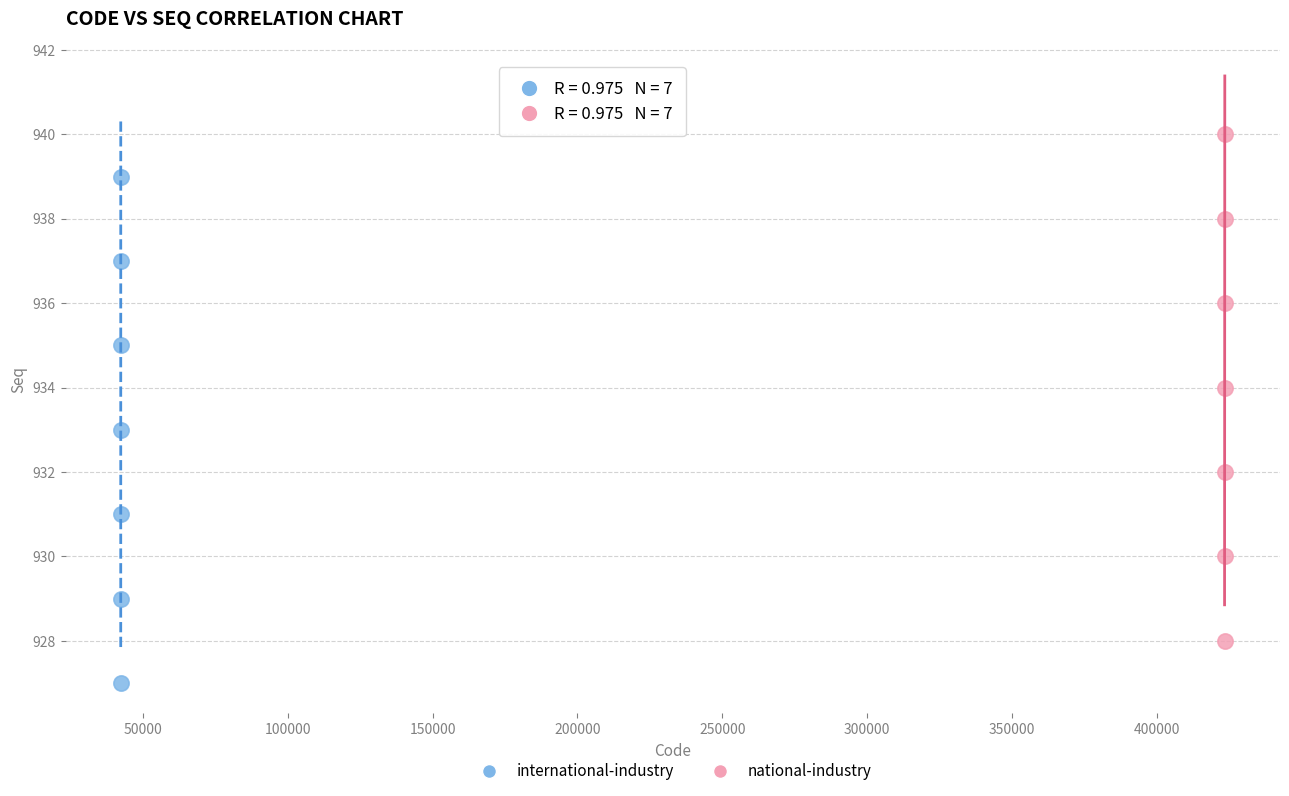

Which series reaches the minimum Y coordinate?

international-industry